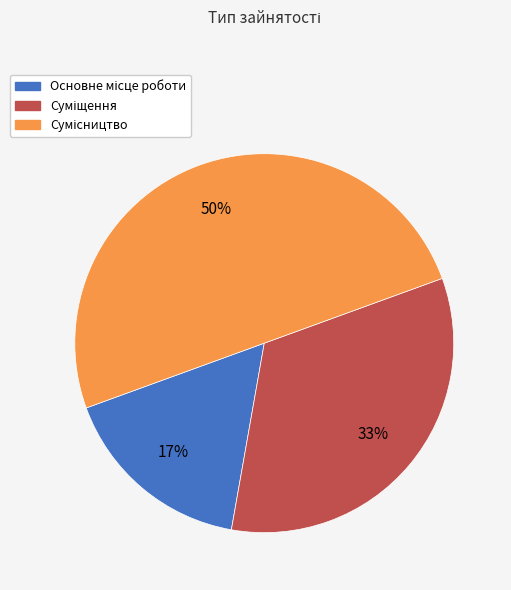

To the nearest percent, what is the average slice percentage?

33%